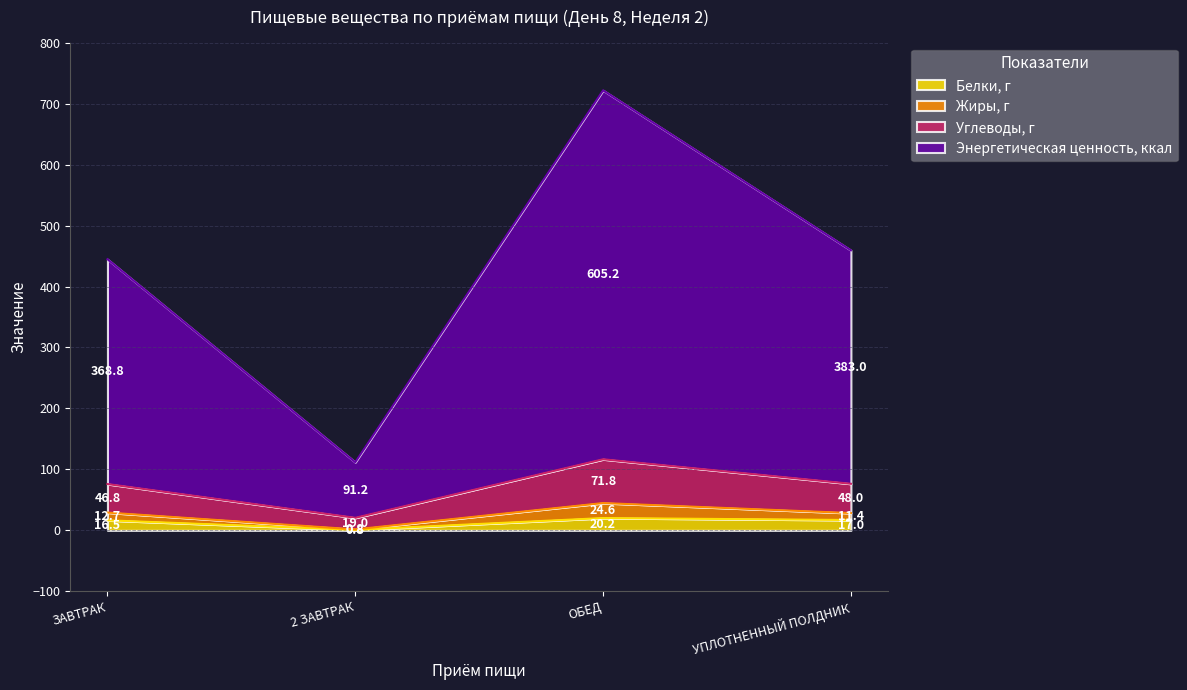

What is the maximum value for Белки, г?

20.2